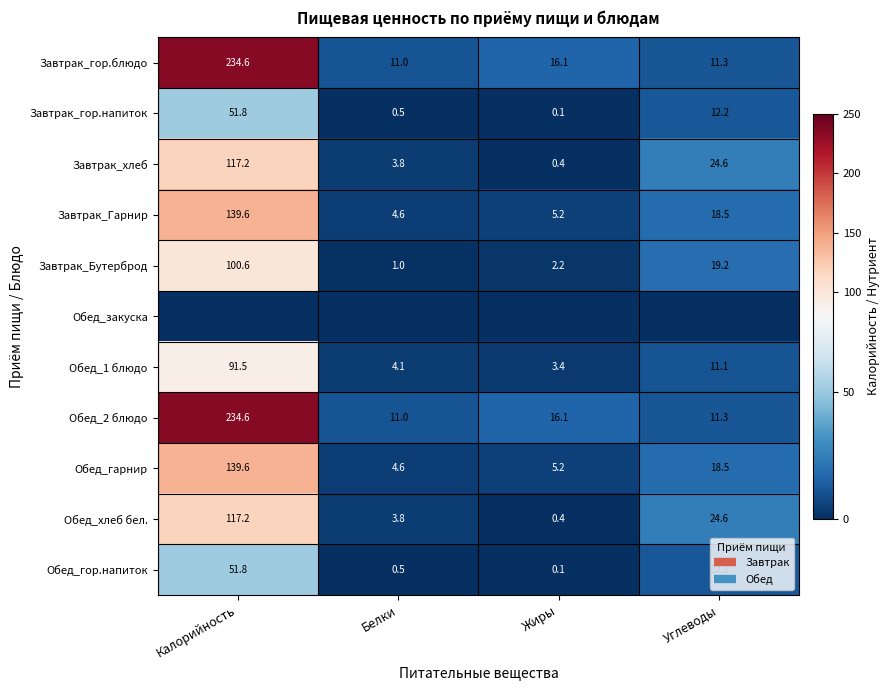

At which label is Обед_гарнир closest to 72?

Углеводы